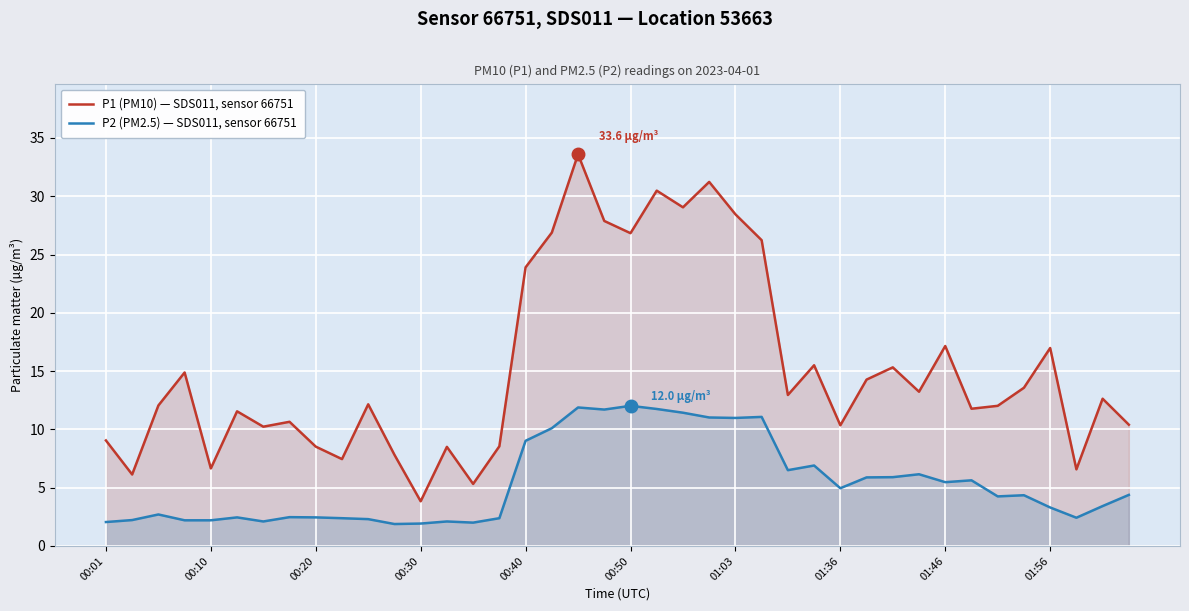

True or false: P2 (PM2.5) — SDS011, sensor 66751 has more than 1 points higher than both neighbors.

True